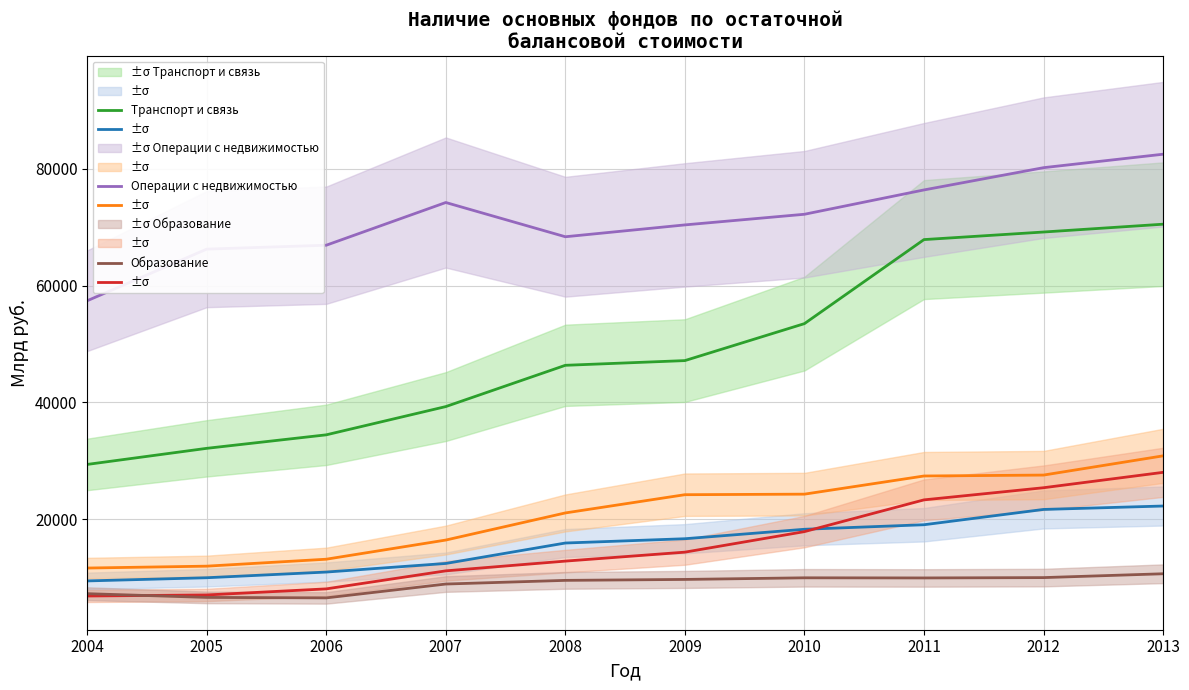

Is this an area chart (filled region under the line)?

No